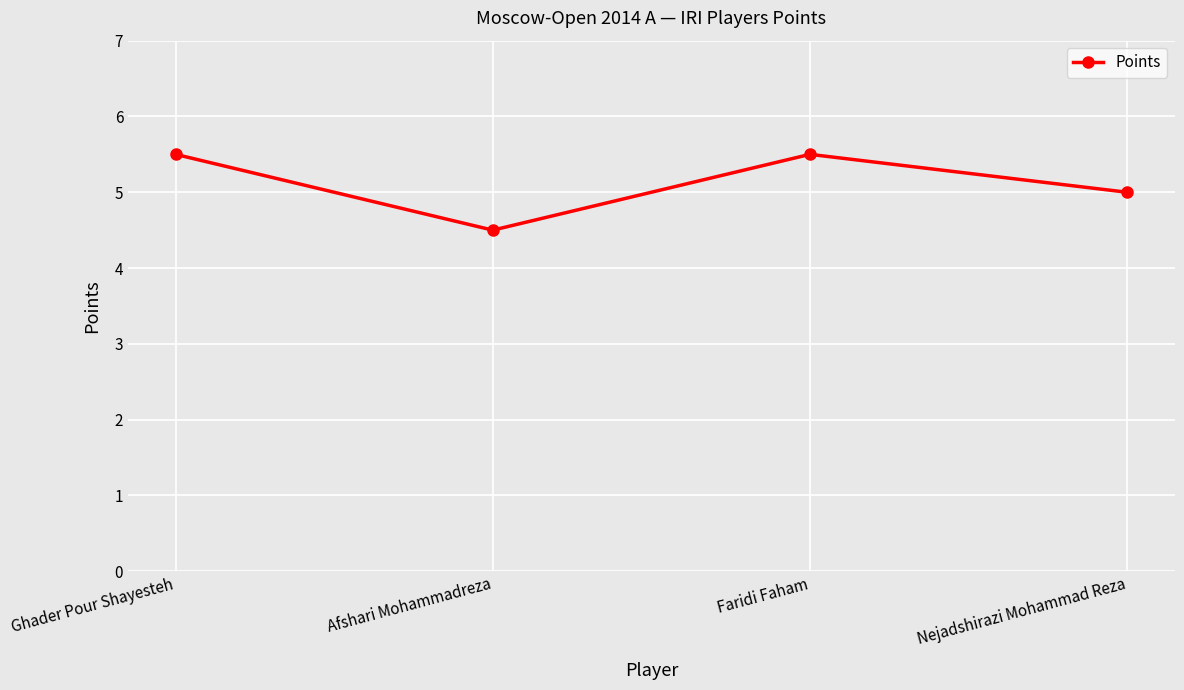

What is the difference between the second highest and minimum values?

1.0